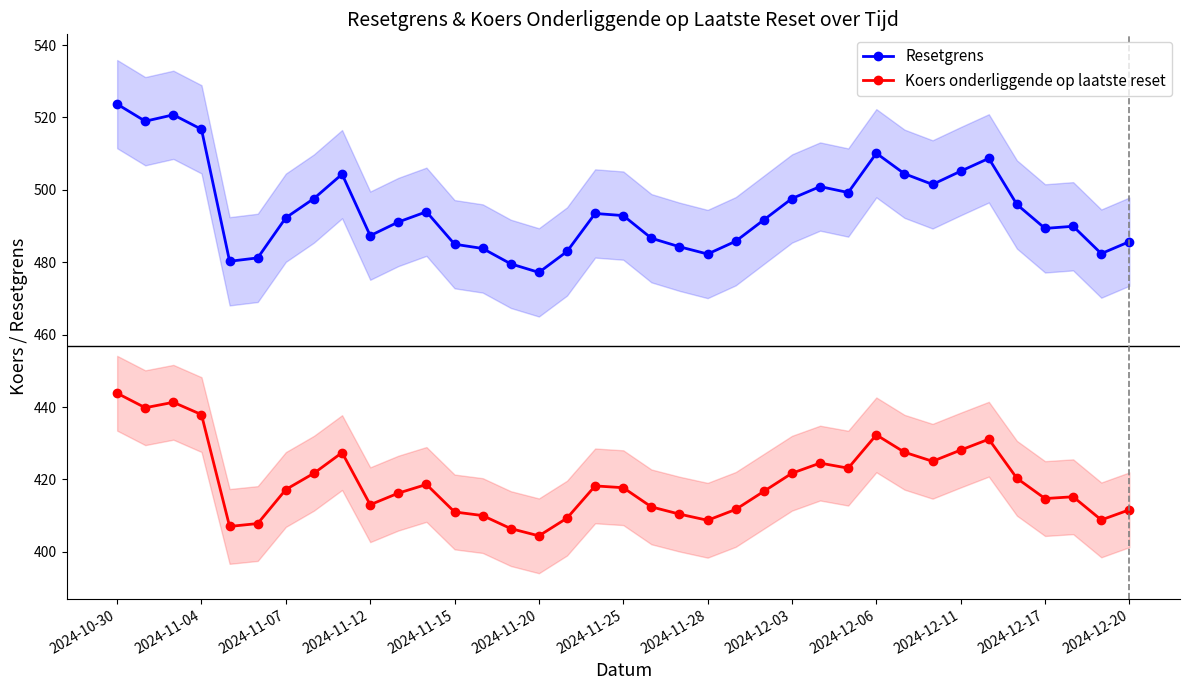

True or false: Koers onderliggende op laatste reset and Resetgrens intersect in this chart.

False